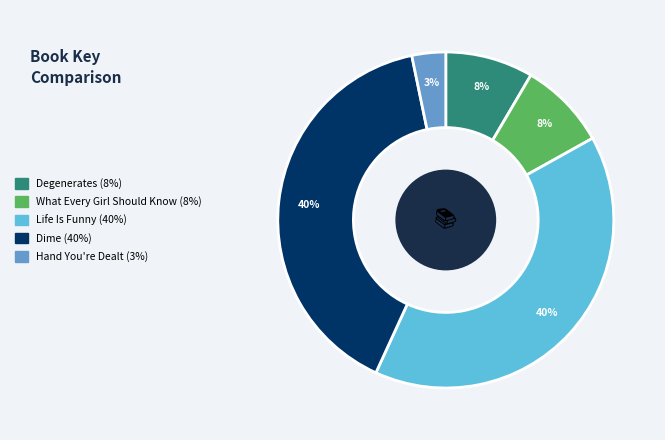

To the nearest percent, what is the combined percentage of Degenerates and Dime?

48%